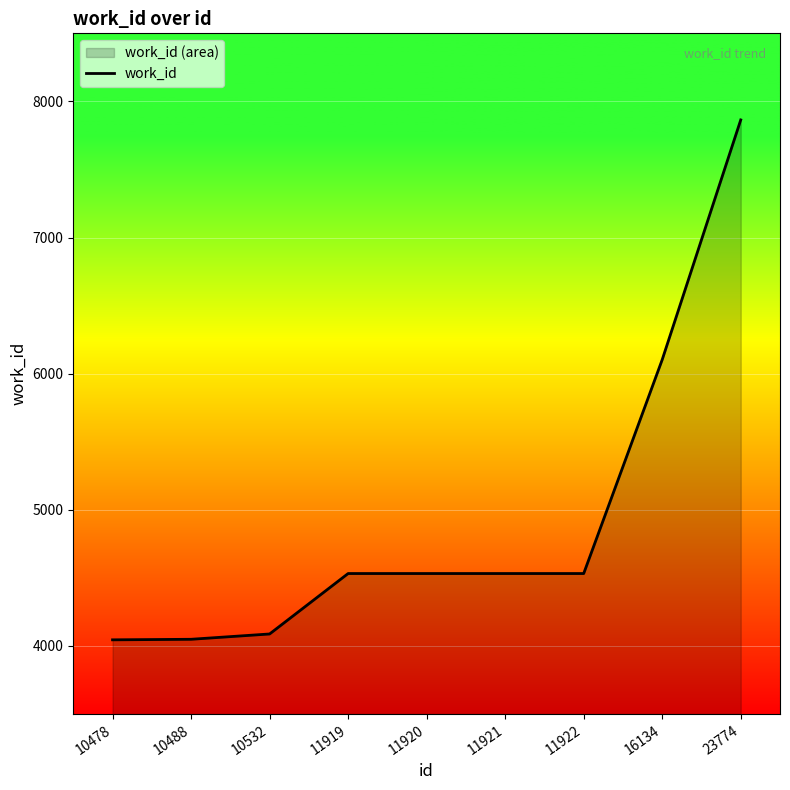

What is the change in value from 10532 to 11922?

+444